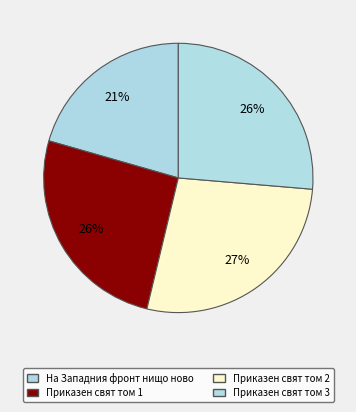

To the nearest percent, what is the average slice percentage?

25%